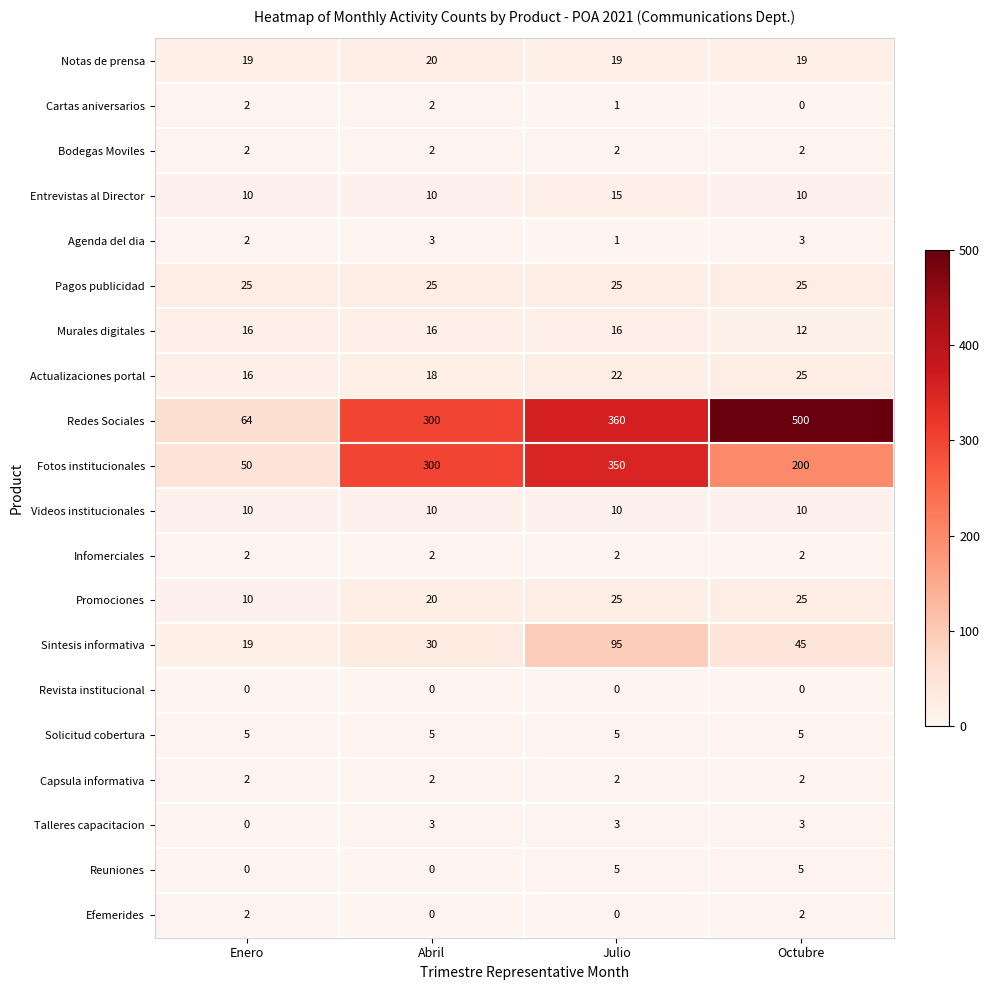

At which category does the chart reach its peak across all series?

Octubre